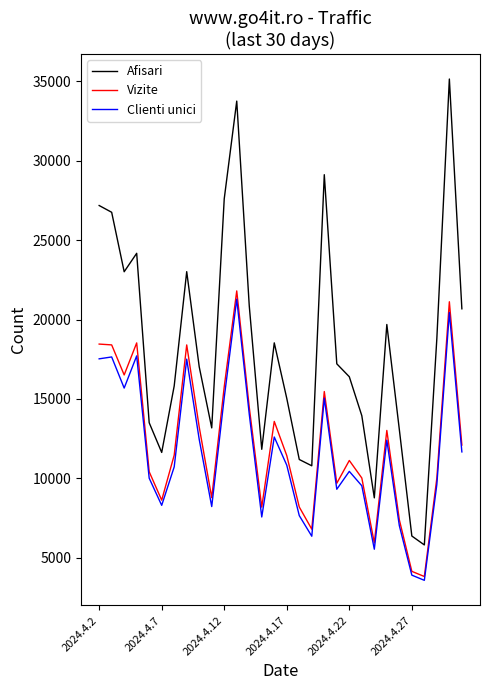

How many categories are shown in the chart?

30